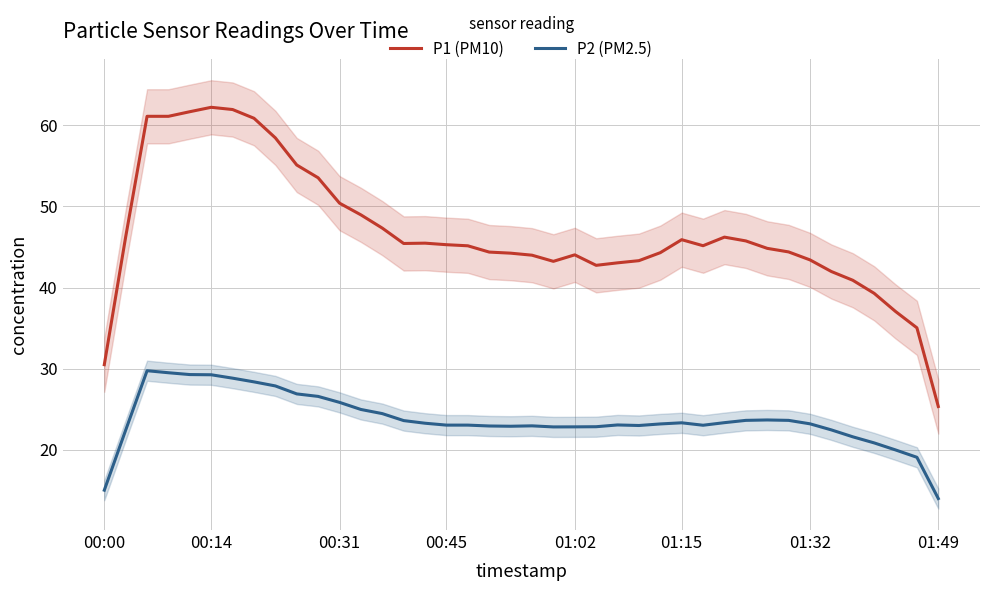

Reading left to right, what are all the values shown in this chart?

P1 (PM10): 30.5	46.2	61.1	61.1	61.7	62.2	61.9	60.9	58.4	55.1	53.5	50.4	48.9	47.3	45.4	45.5	45.3	45.1	44.4	44.2	44.0	43.2	44.0	42.7	43.0	43.3	44.3	45.9	45.1	46.2	45.7	44.8	44.4	43.4	42.0	40.9	39.3	37.0	35.0	25.3
P2 (PM2.5): 15.0	22.4	29.8	29.5	29.3	29.2	28.8	28.4	27.9	26.9	26.6	25.9	25.0	24.5	23.6	23.3	23.0	23.0	22.9	22.9	23.0	22.8	22.8	22.9	23.1	23.0	23.2	23.3	23.0	23.4	23.6	23.7	23.6	23.2	22.5	21.6	20.9	20.0	19.1	14.0